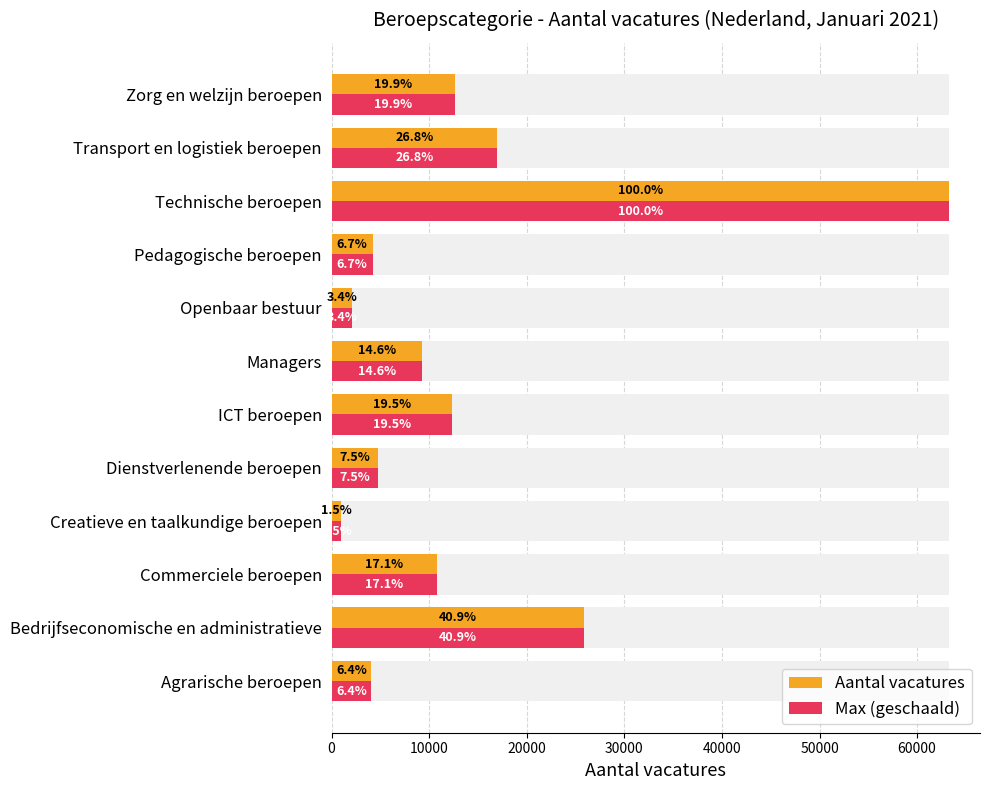

How many distinct data groups are displayed?

2